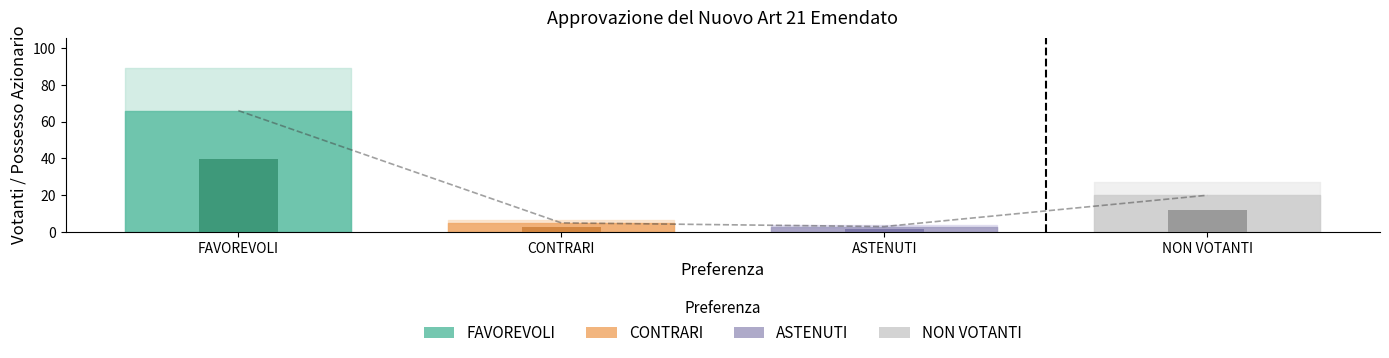

What is the change in value from ASTENUTI to NON VOTANTI?

+17